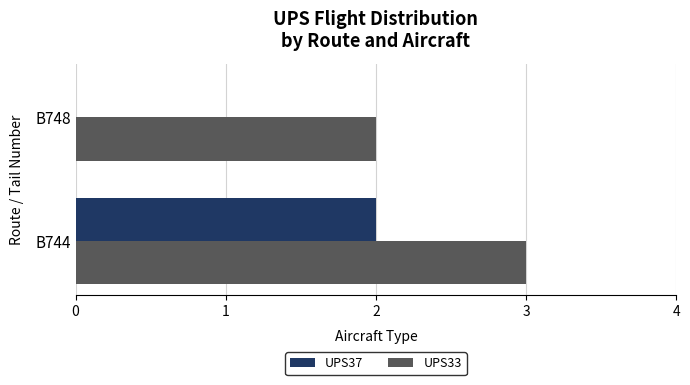

The value of UPS33 at B748 is 2. True or false?

True